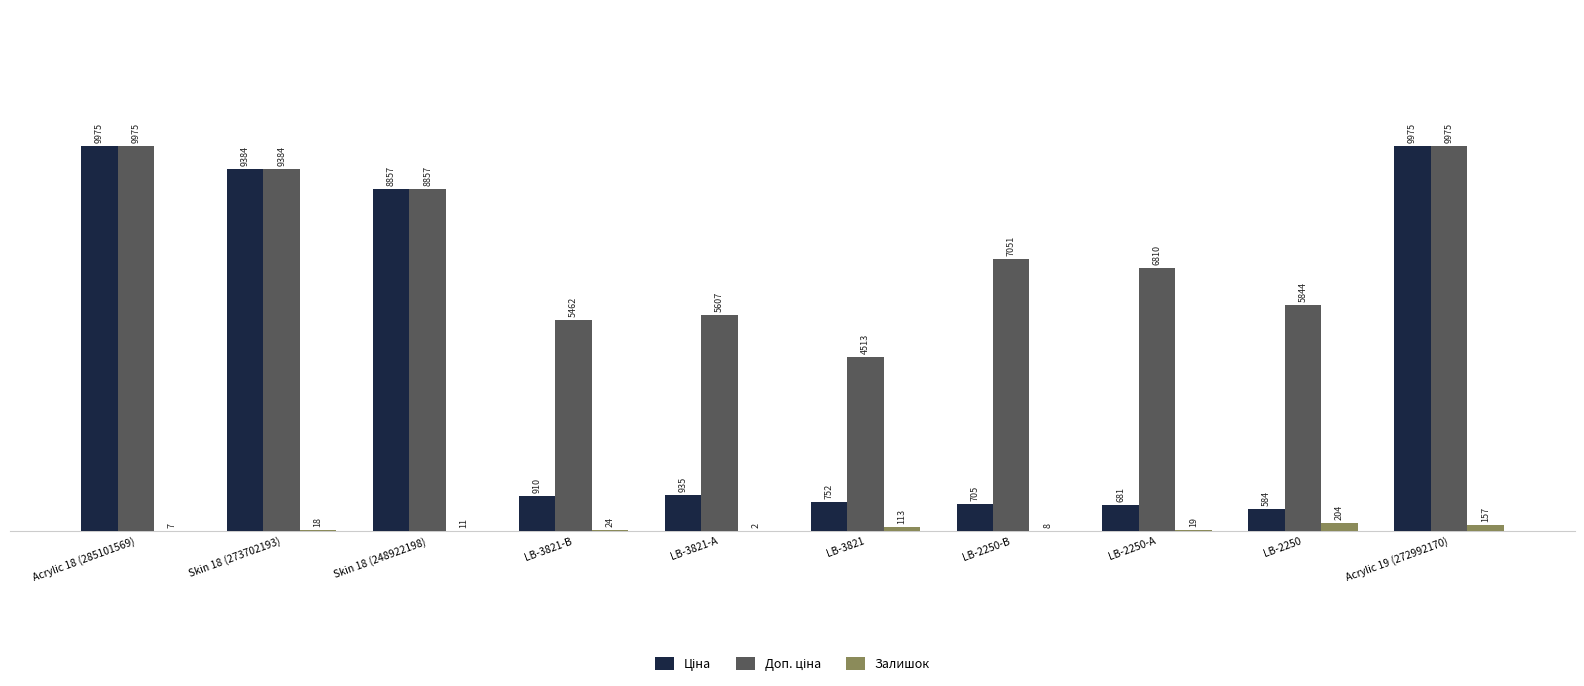

Is it true that Залишок equals 11.0 at Skin 18 (248922198)?

True